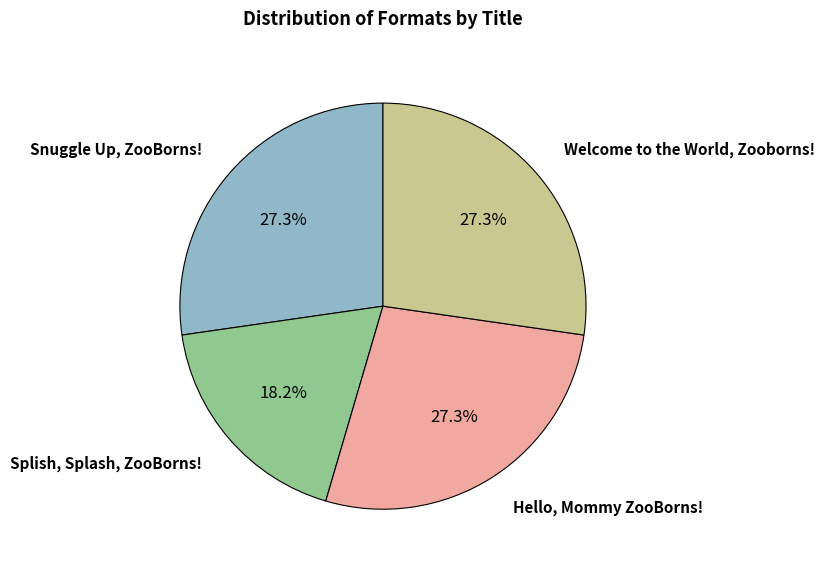

To the nearest percent, what is the average slice percentage?

25%